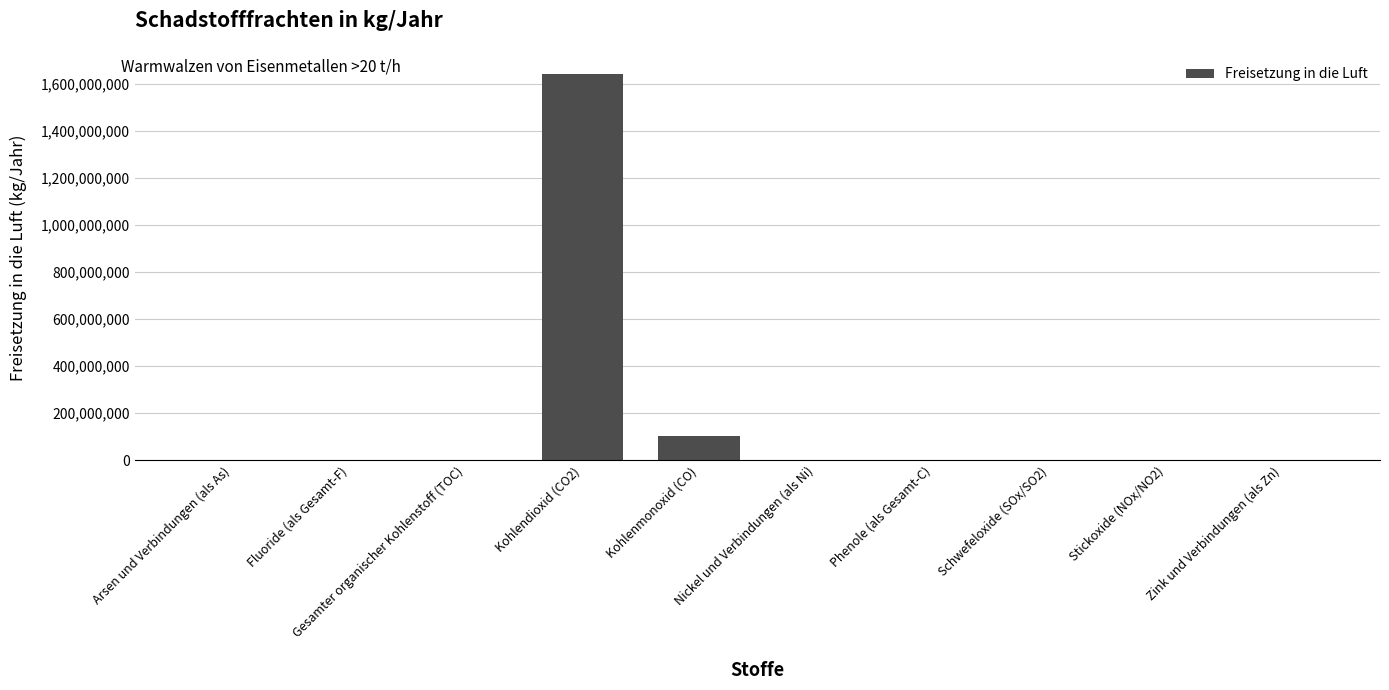

The chart shows a value of -760459137 at Fluoride (als Gesamt-F). True or false?

False